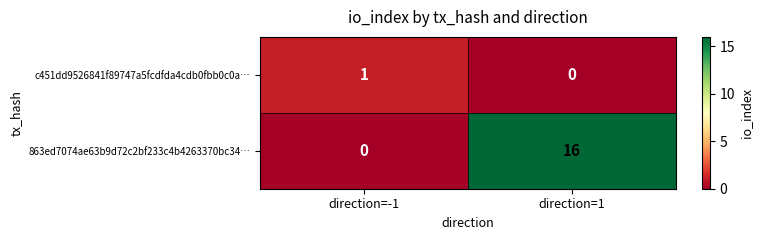

The value of 863ed7074ae63b9d72c2bf233c4b4263370bc34… at direction=-1 is 10. True or false?

False